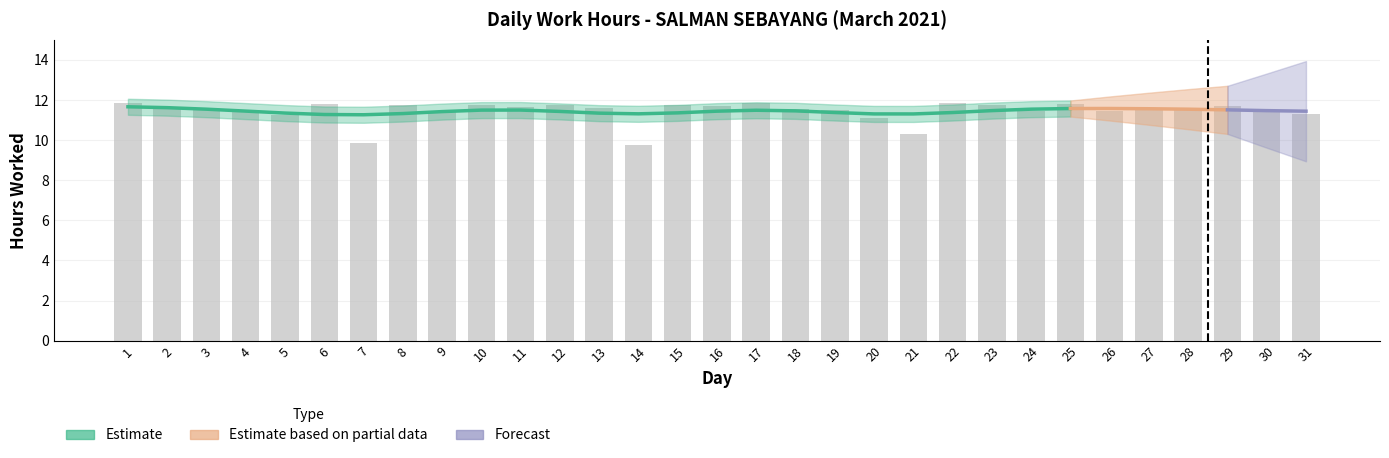

What is the value of the 6th bar from the left?

11.8